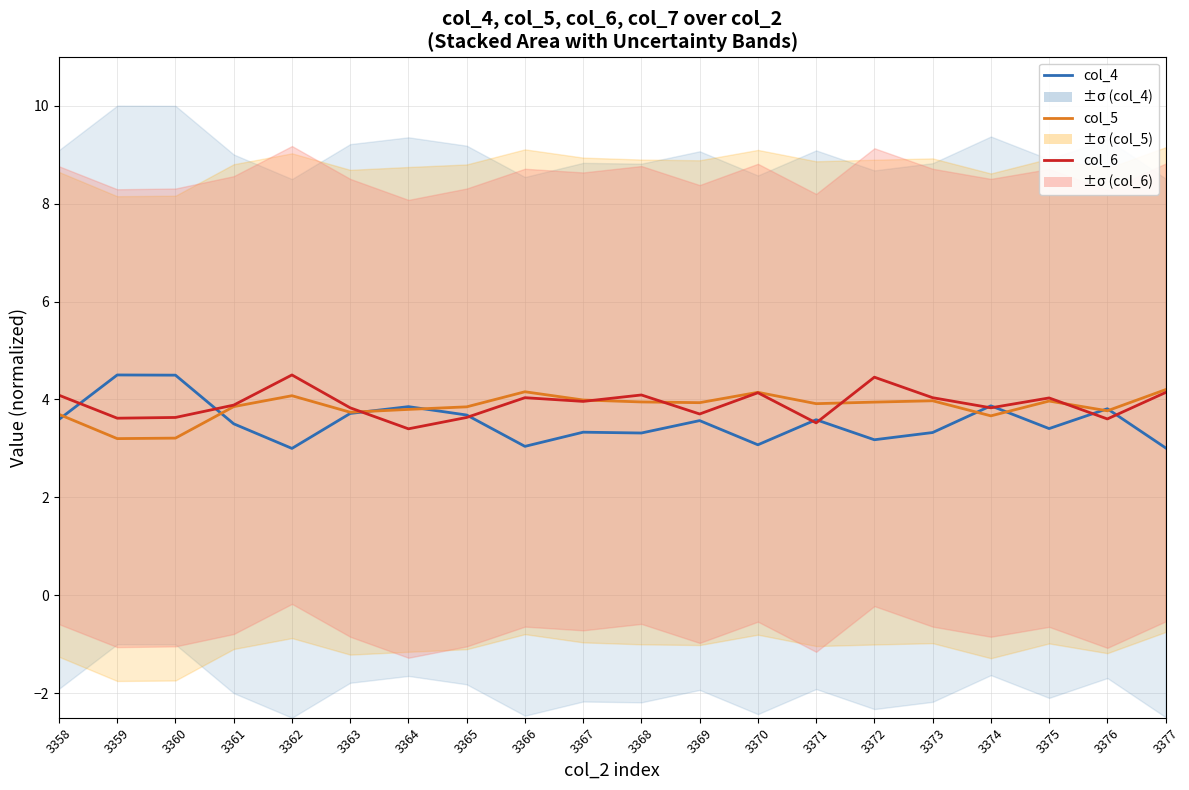

List the series in order of their overall mean, lowest first.

col_4 (1.5°C), col_5 (2.0°C), col_6 (NDC)